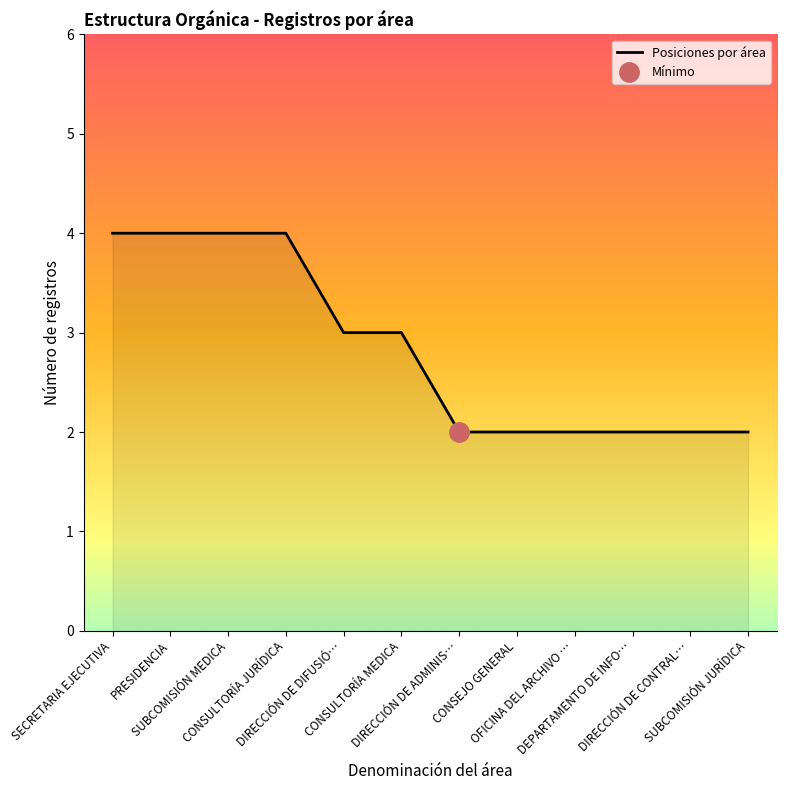

How many lines are shown in the chart?

1